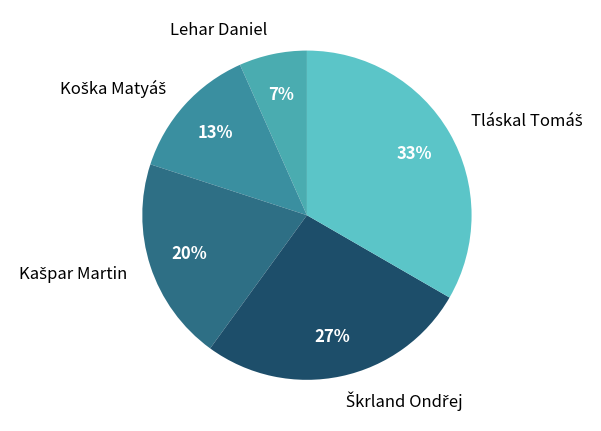

True or false: Lehar Daniel accounts for 7% of the total.

True